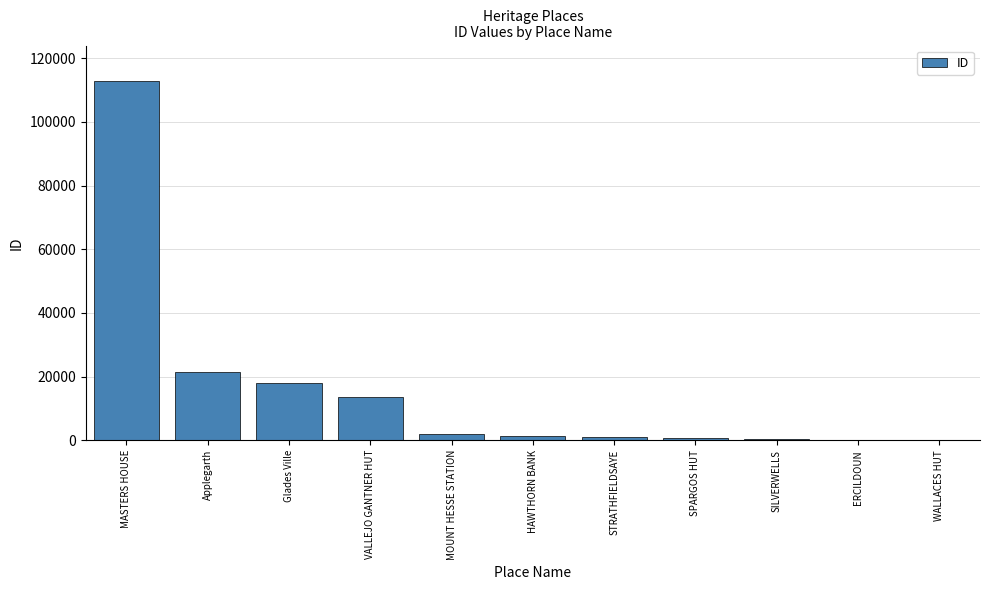

What is the sum of all values?

171930